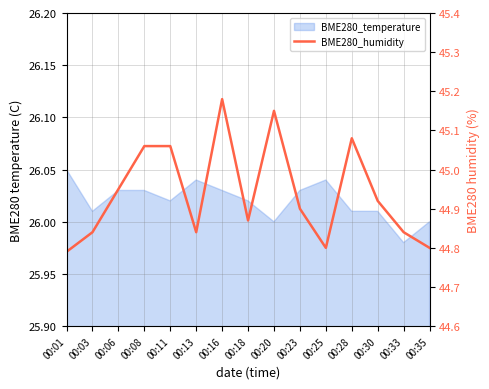

What is the value of the 11th point from the left?

44.8